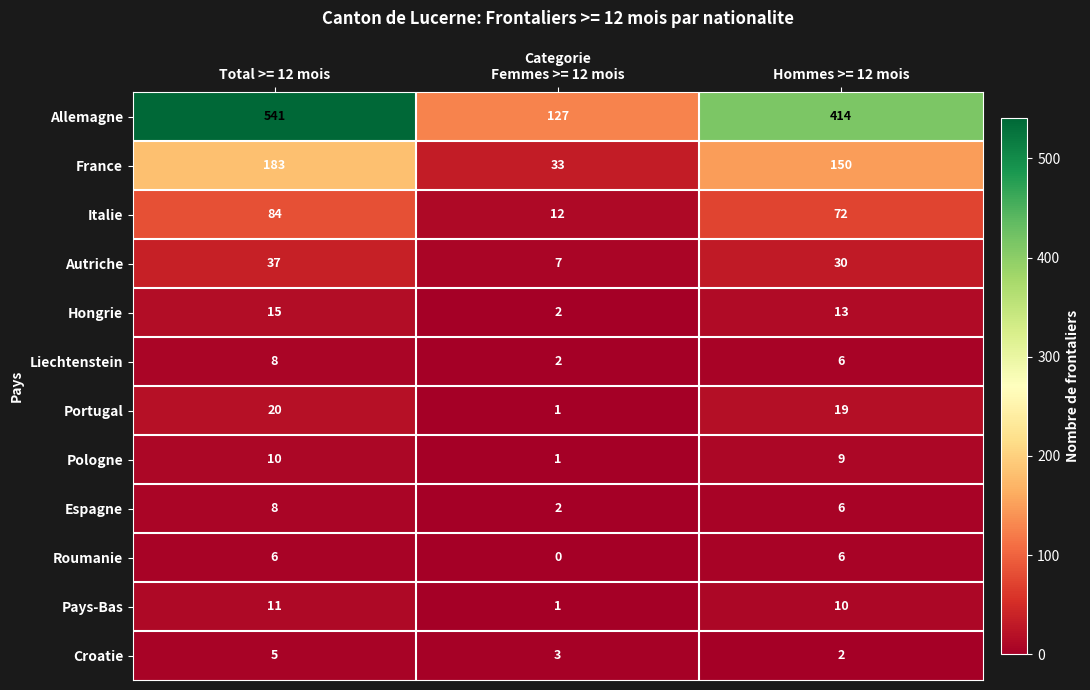

How many categories are shown in the chart?

3